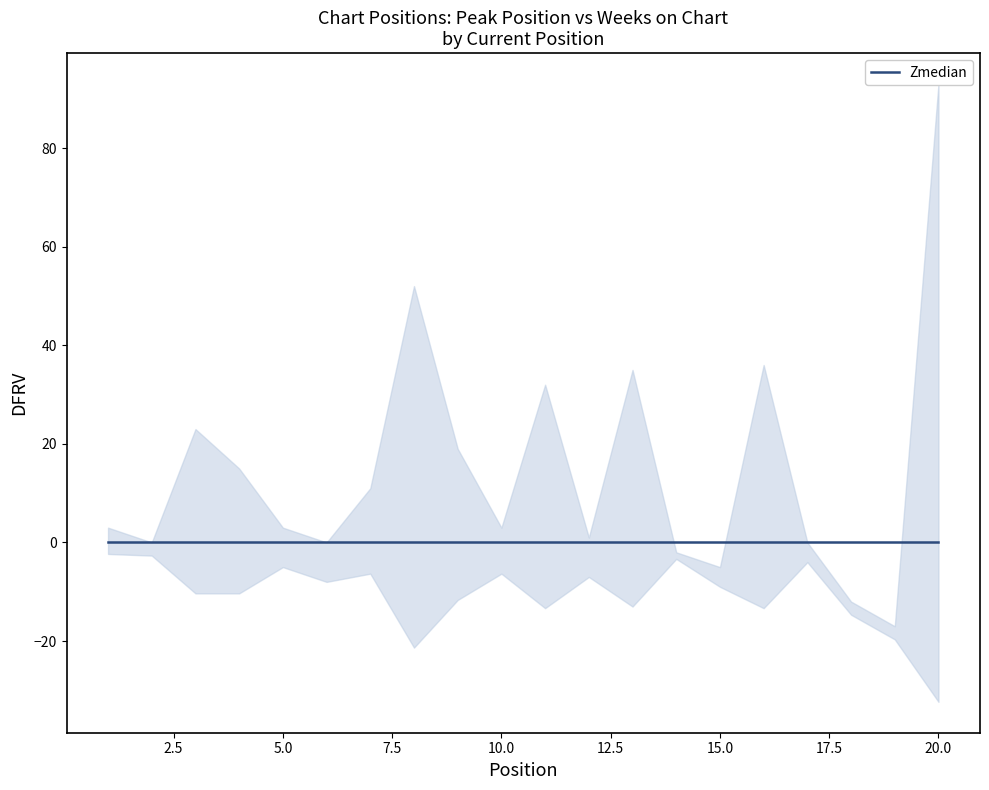

What is the maximum value for Weeks on Chart?

94